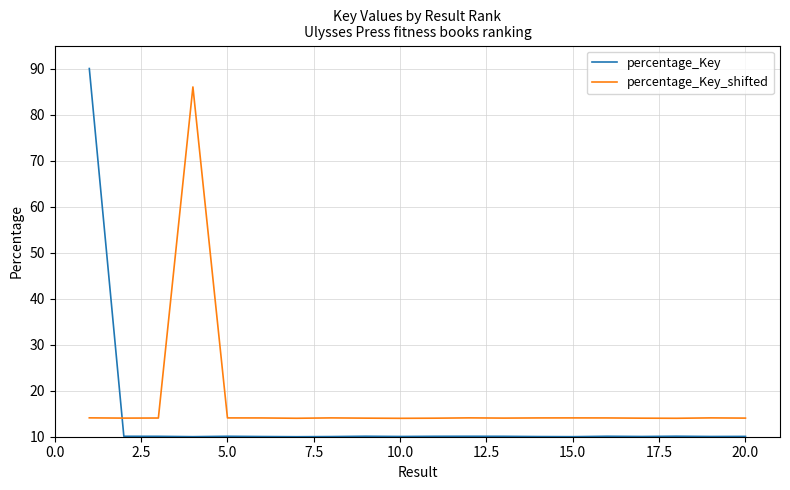

List the series in order of their overall mean, lowest first.

percentage_Key, percentage_Key_shifted